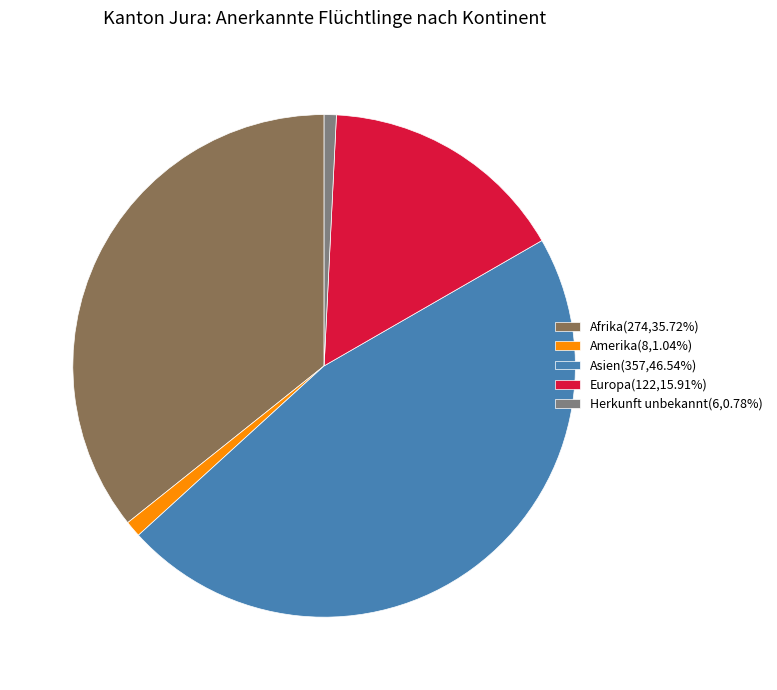

What is the ratio of the value at Asien(357,46.54%) to the value at Europa(122,15.91%)?

2.9